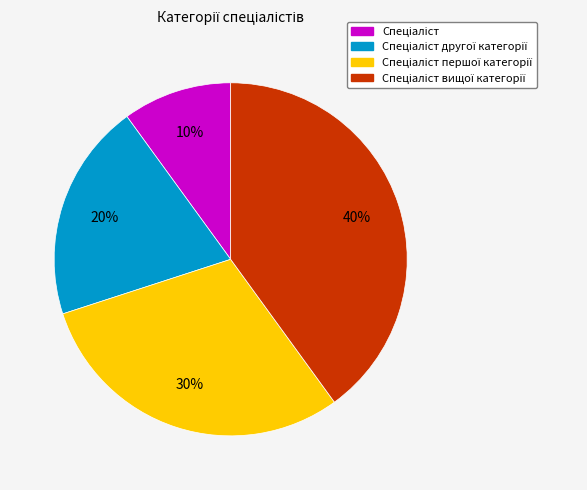

To the nearest percent, what is the difference between the largest and smallest slice percentages?

30%